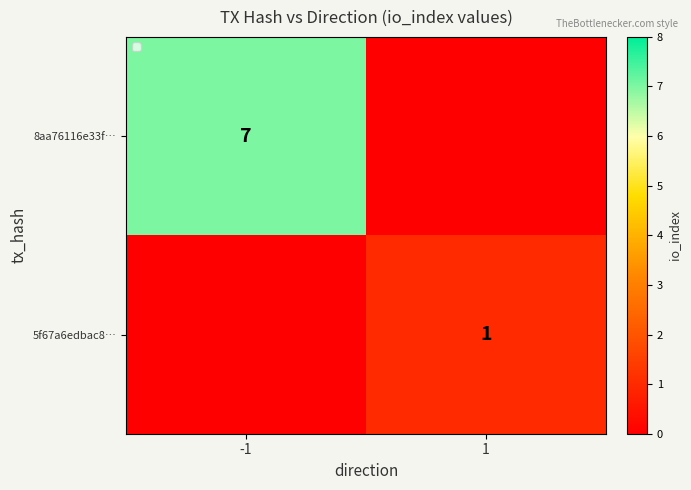

At which category is the sum across all series the highest?

-1